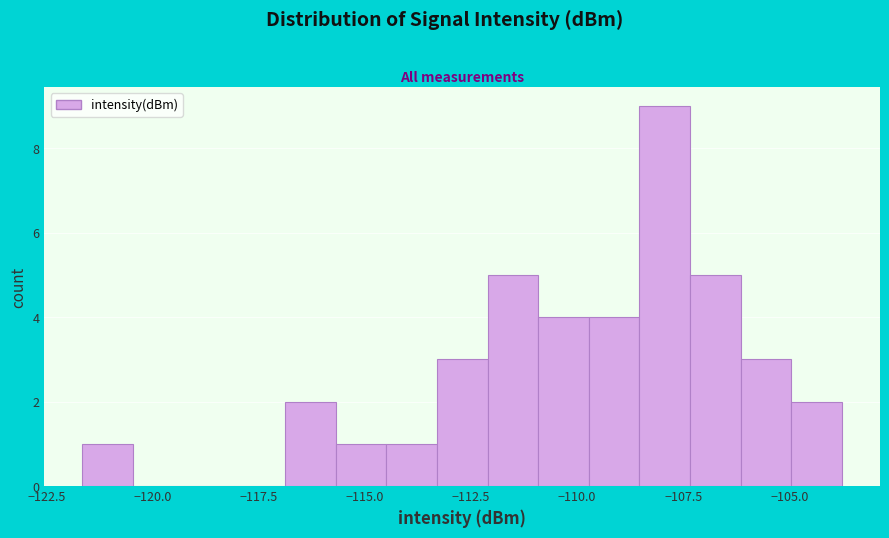

Around what value on the x-axis is the tallest bar? Give the approximate position of its centre, as read against the axis.

-108.0